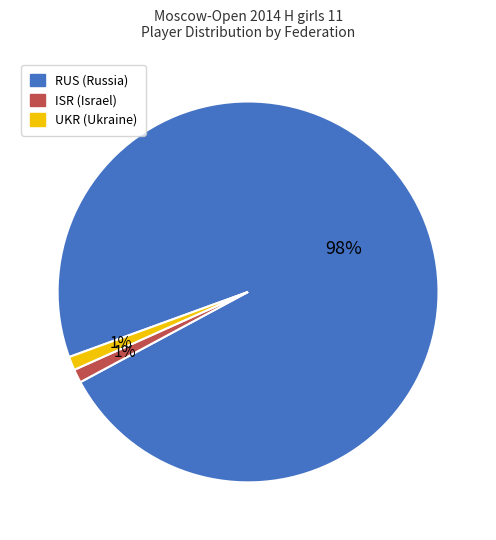

To the nearest percent, what is the difference between the RUS and UKR slice percentages?

97%